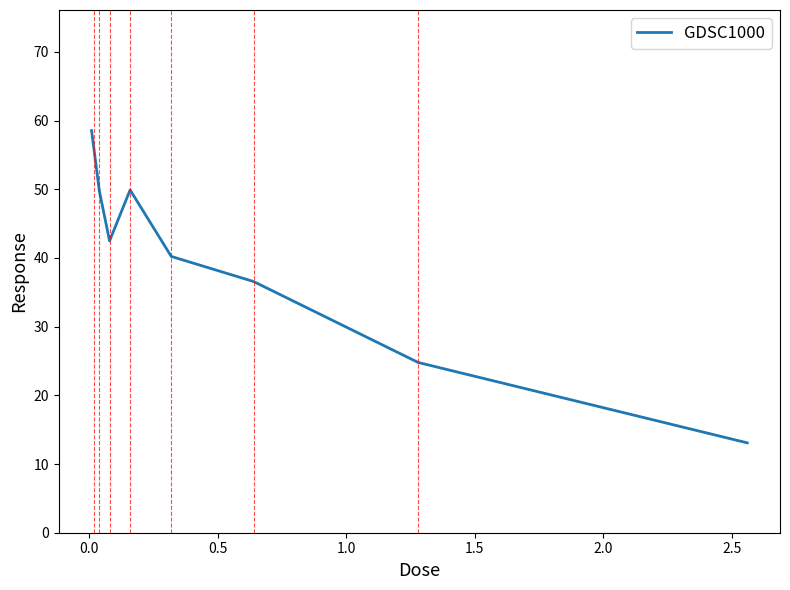

What is the difference between the maximum and minimum values?

45.4